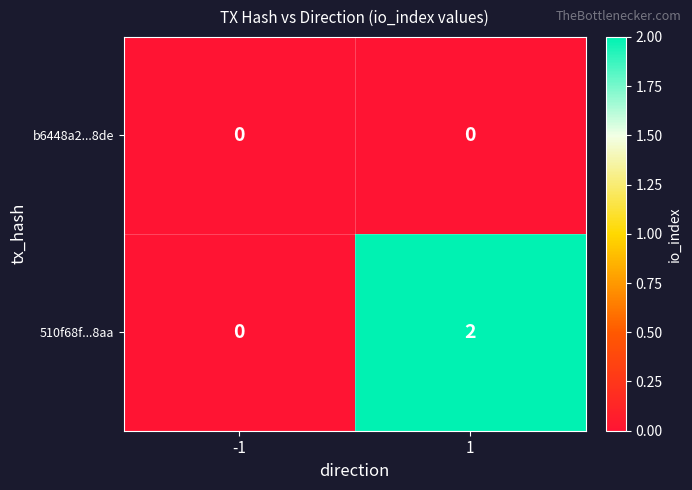

Which series changed the most between -1 and 1?

510f68f...8aa